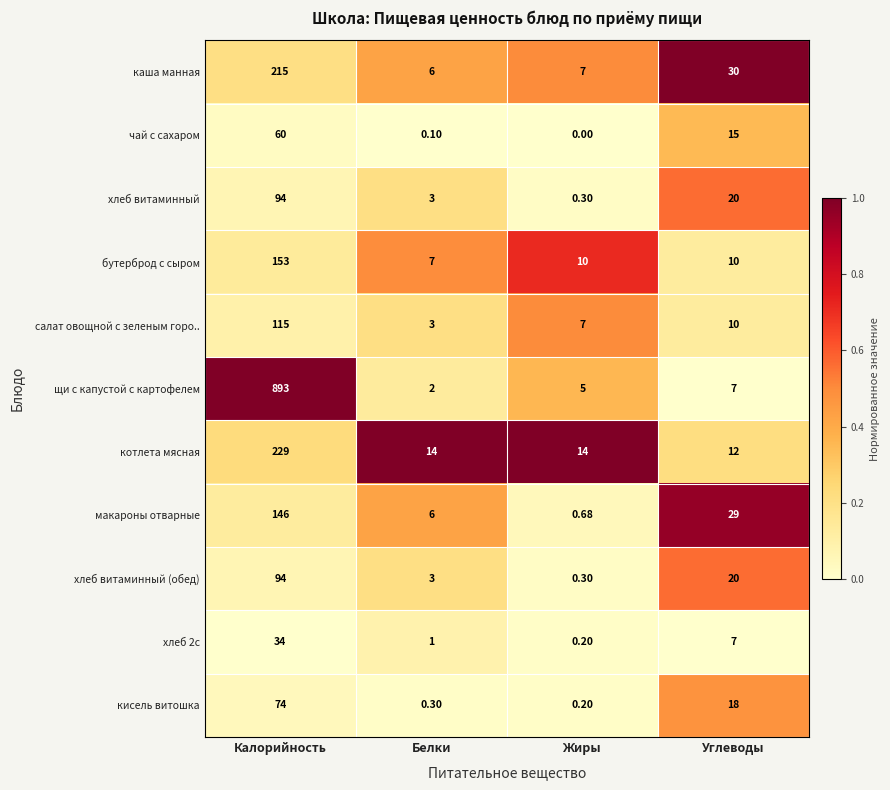

Which category has the highest value across all series?

Калорийность